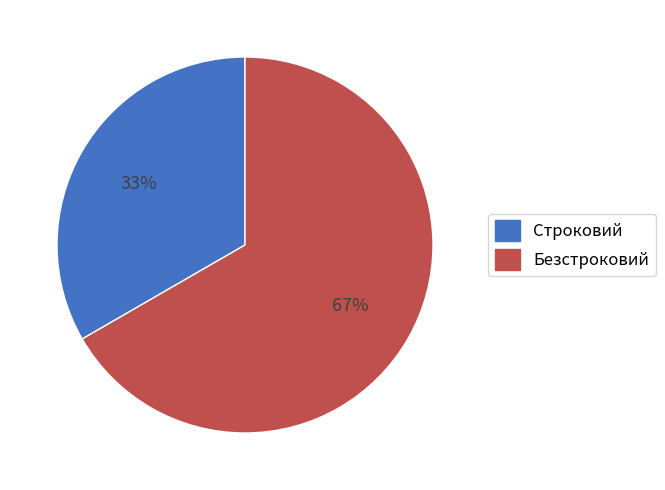

To the nearest percent, what is the combined percentage of Строковий and Безстроковий?

100%